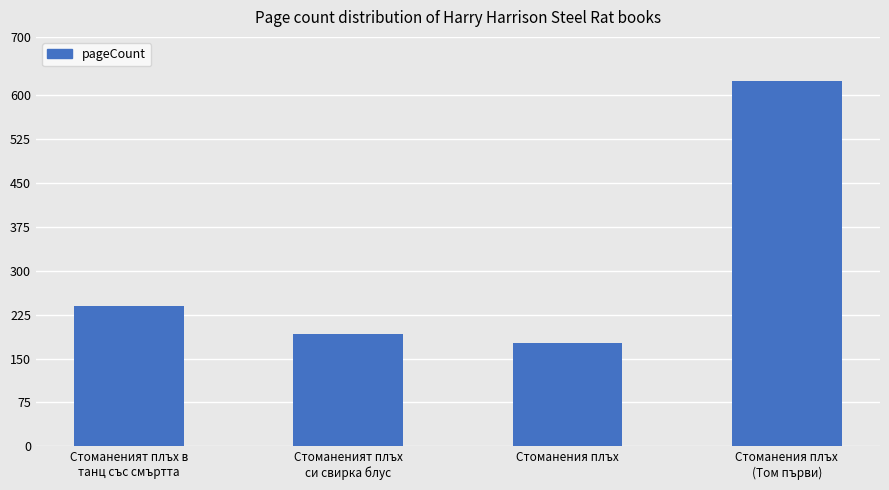

What is the value of the 2nd bar from the left?

192